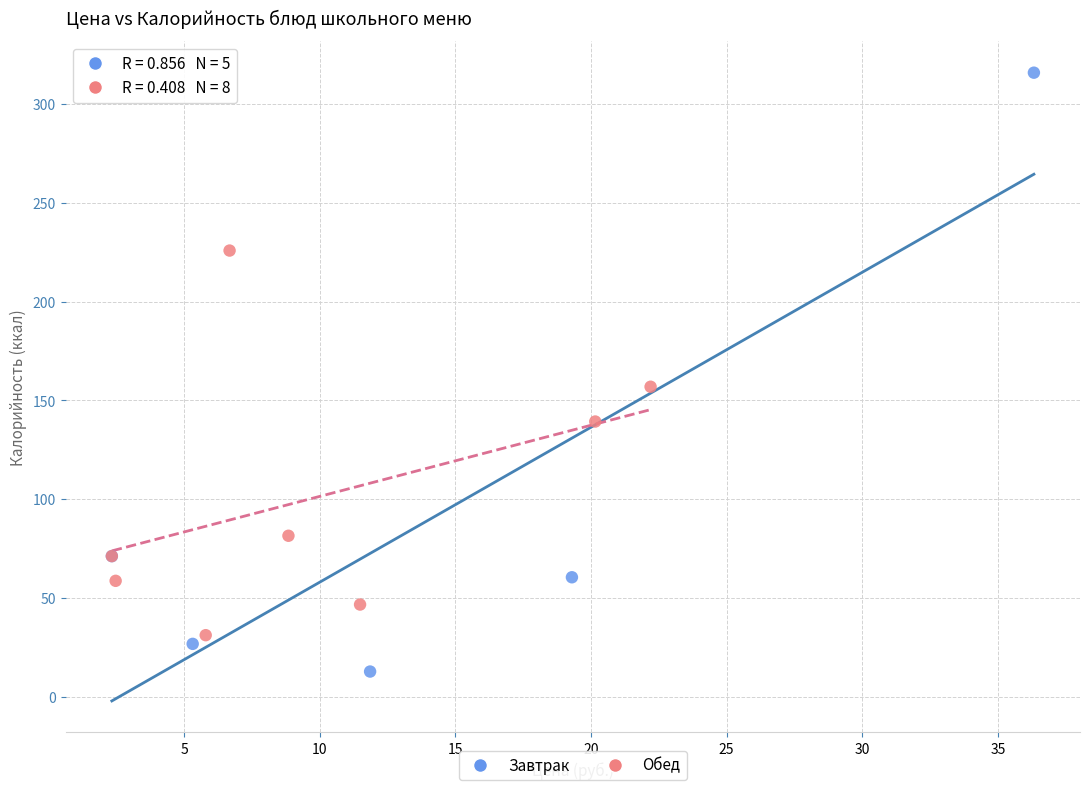

Which series reaches the maximum Y coordinate?

Завтрак